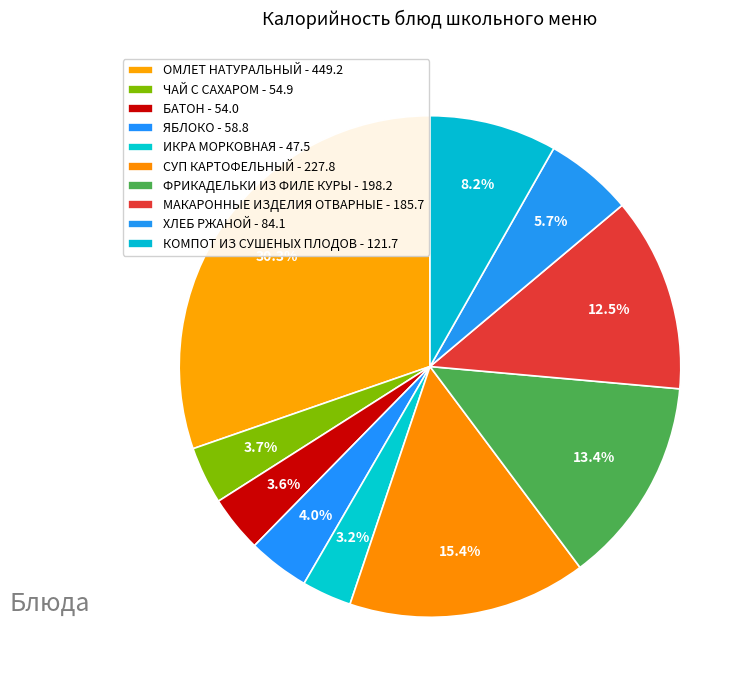

How many segments does this pie chart have?

10